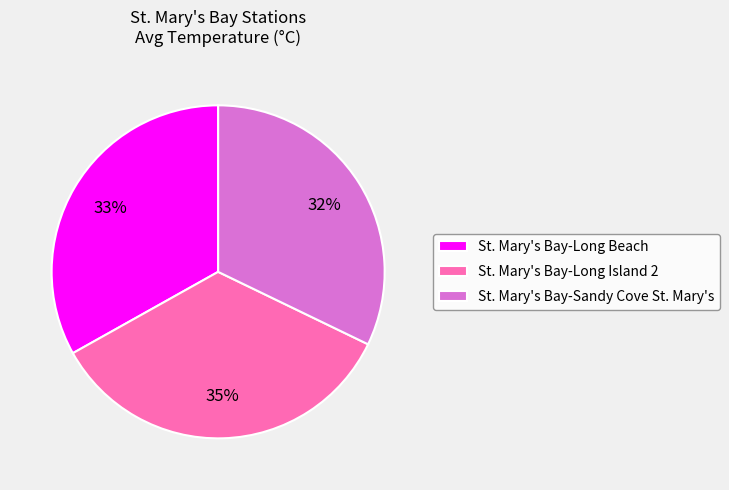

What percentage is the St. Mary's Bay-Sandy Cove St. Mary's slice, to the nearest percent?

32%